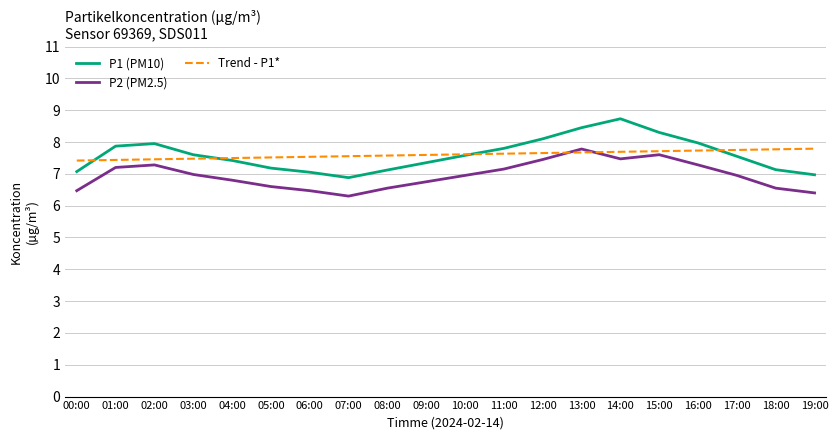

Is the value of Trend - P1* at 11:00 greater than the value of P1 (PM10) at 19:00?

Yes